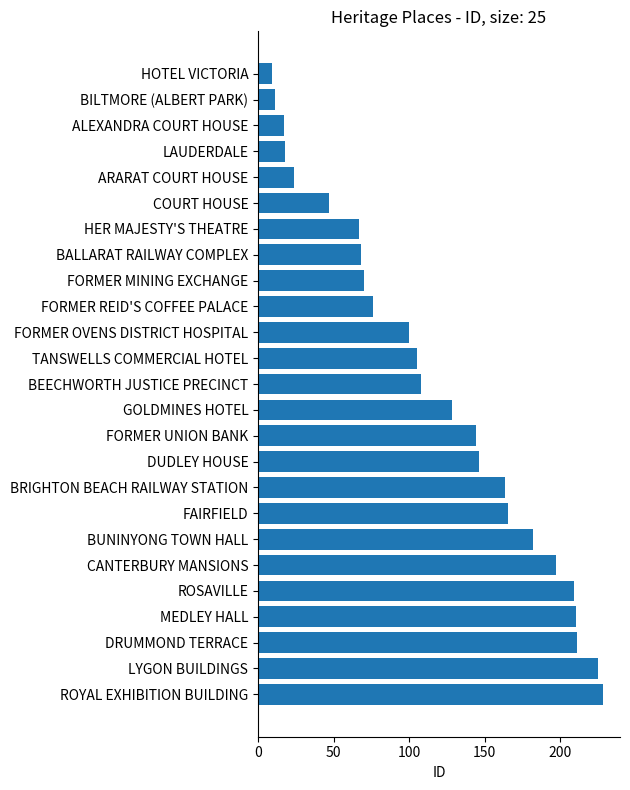

Are the bars horizontal?

Yes